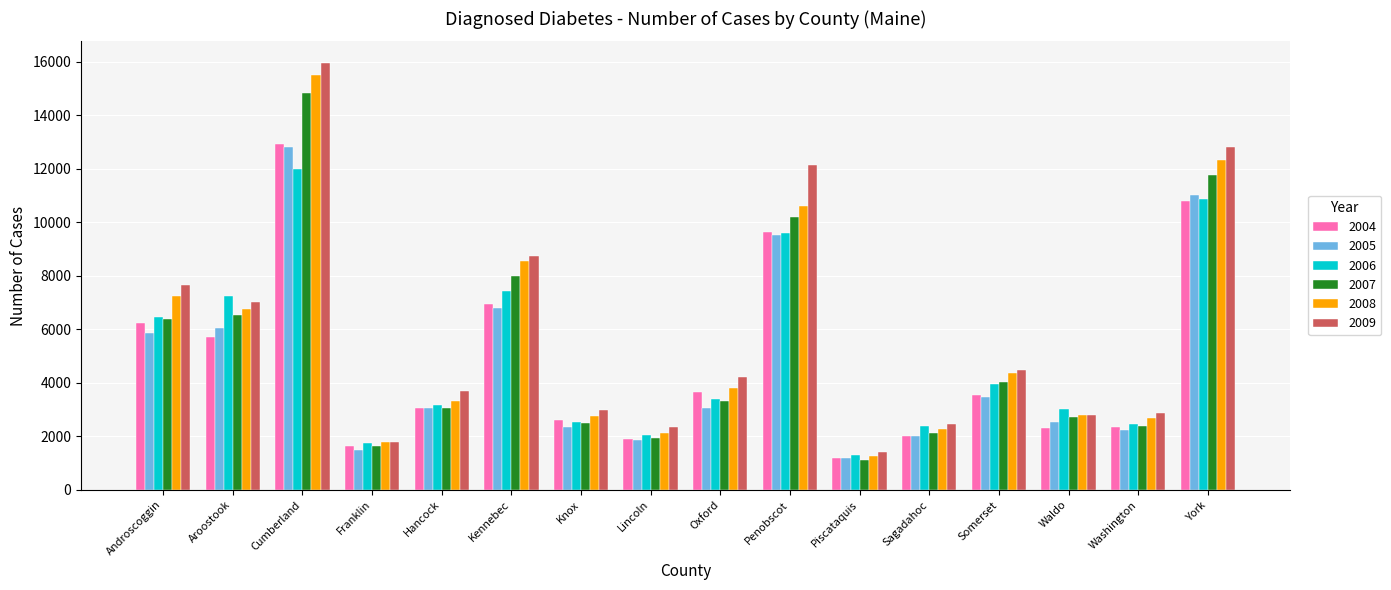

How many groups of bars are there?

16